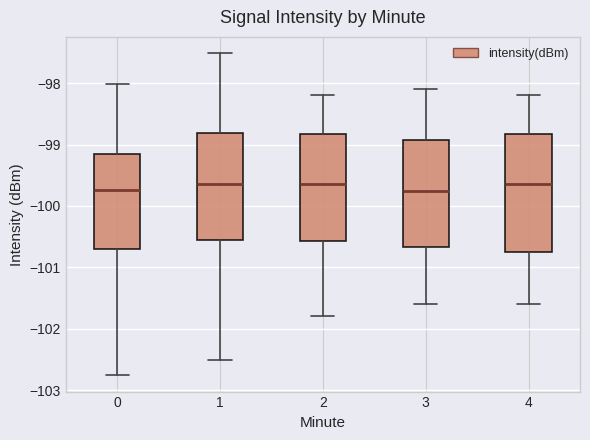

Which box is the tallest, from its lower edge to its upper edge?

4